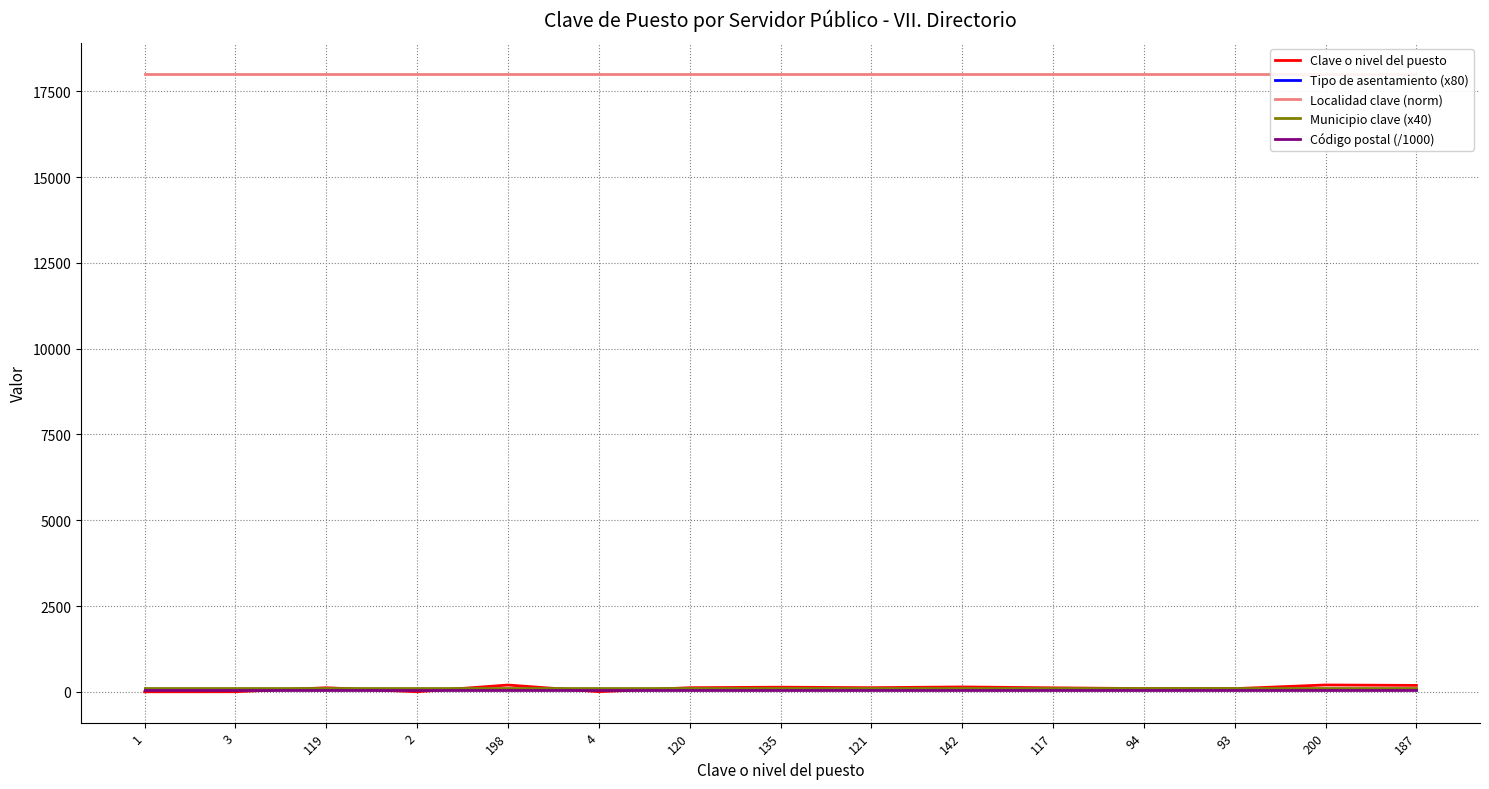

How many data points does each series have?

15